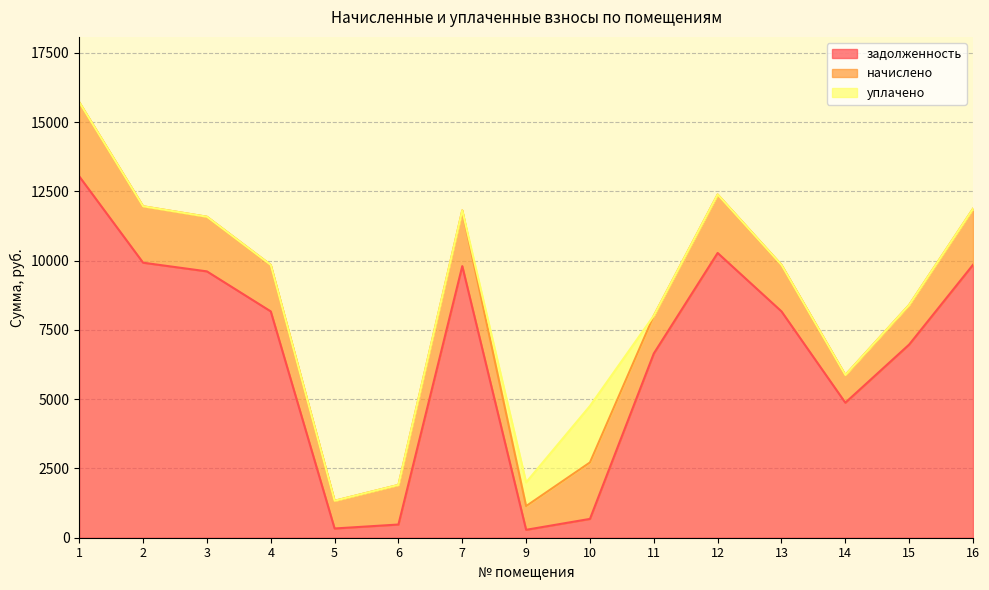

What is the minimum value for задолженность?

285.7